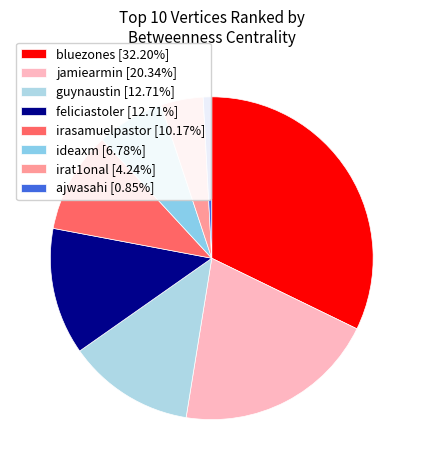

To the nearest percent, what is the average slice percentage?

12%